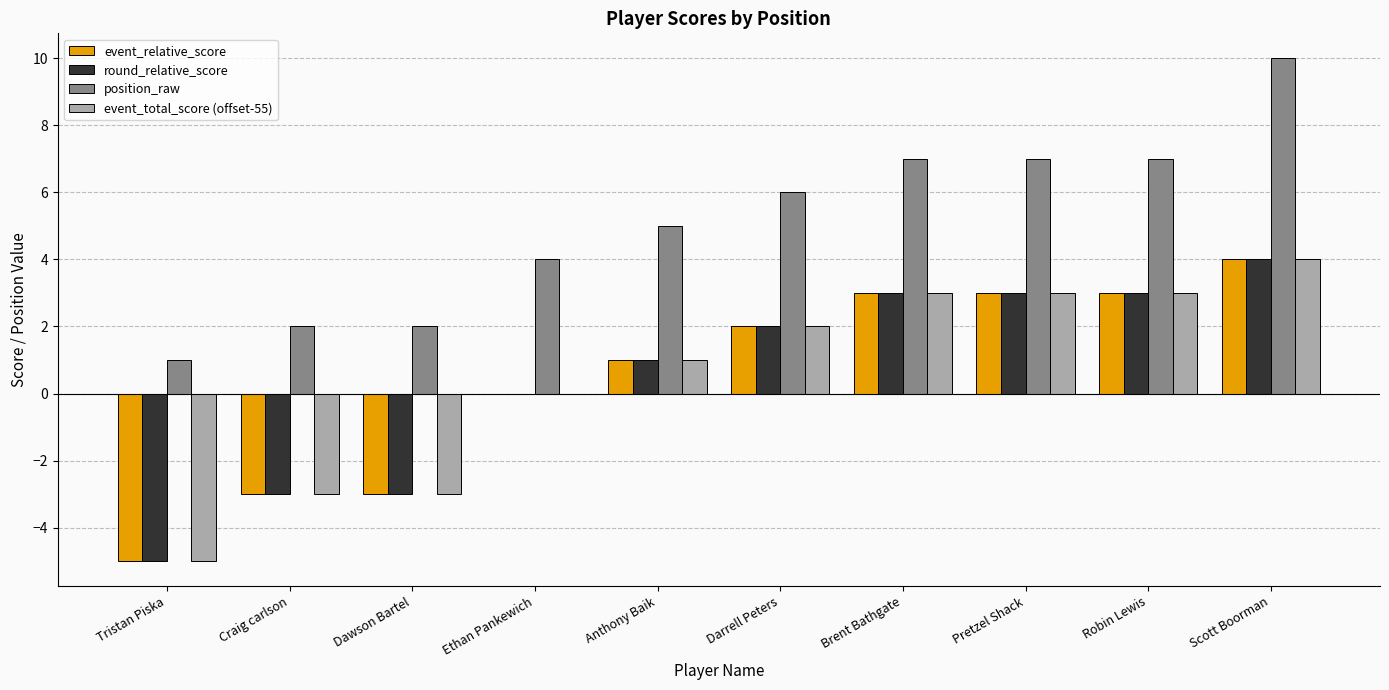

What is the maximum value shown in the chart?

10